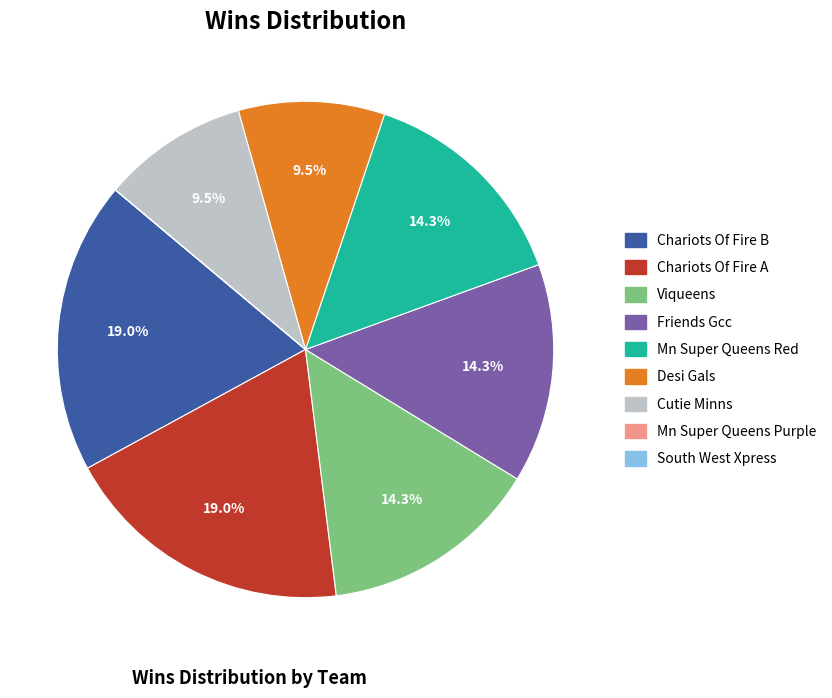

What portion of the pie excludes Cutie Minns?

90.5%